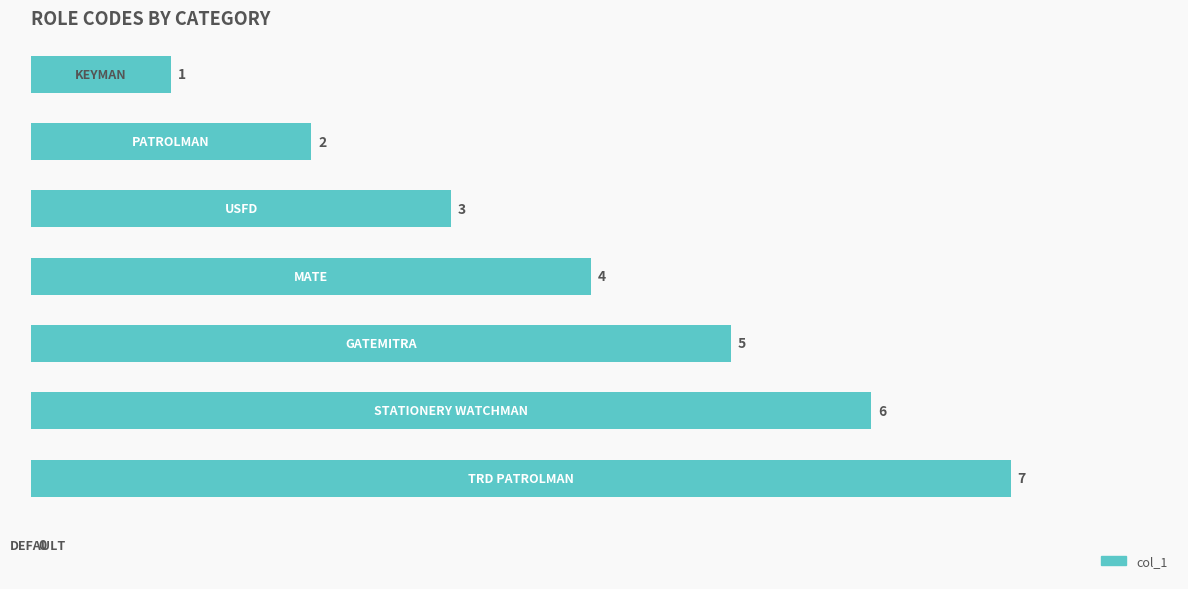

What is the sum of all values?

28